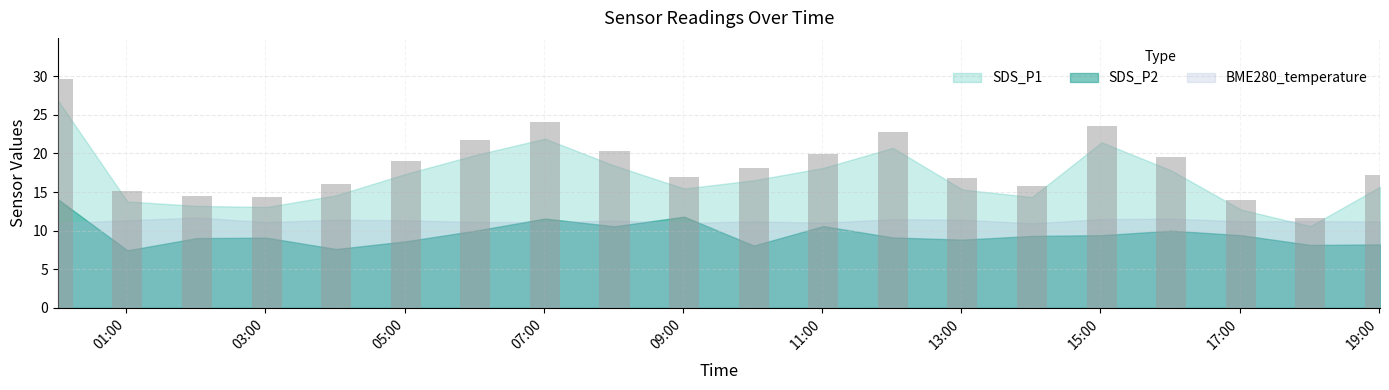

Where does the SDS_P2 series first go above 9?

2023/06/01 00:01